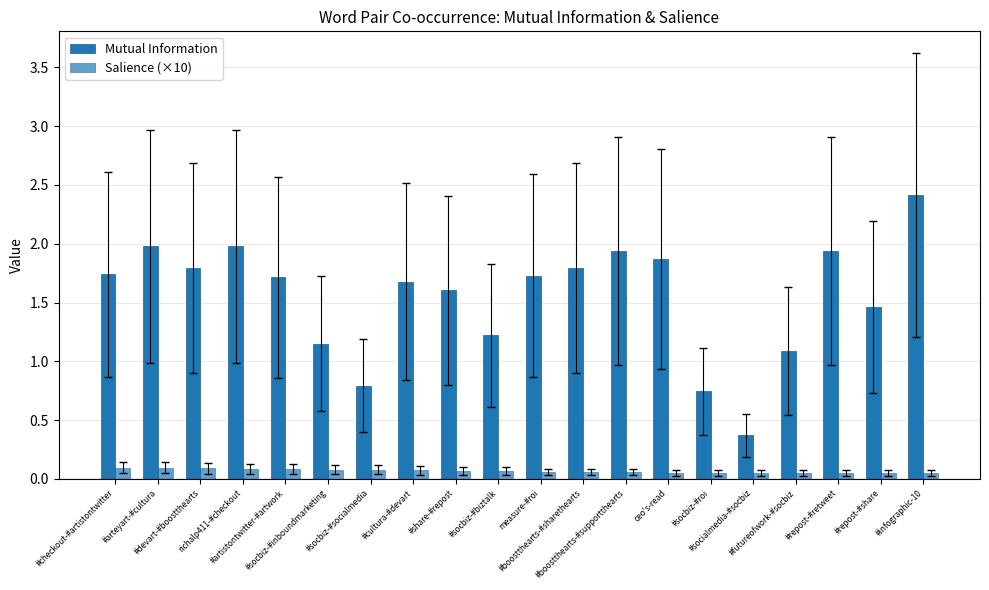

Count the number of categories in the chart.

20